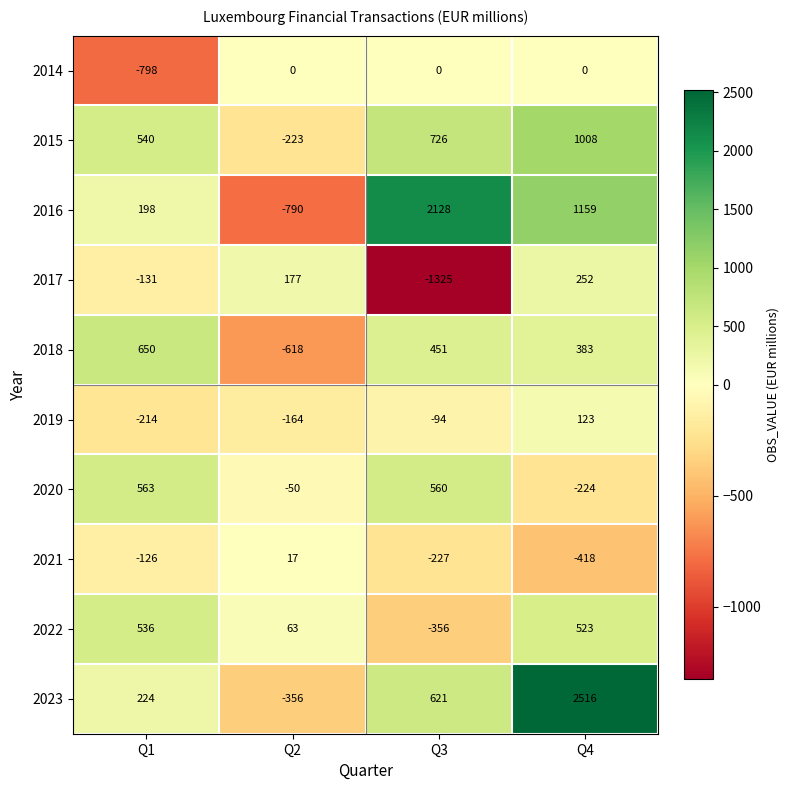

Between Q1 and Q2, which series saw the biggest shift?

2018